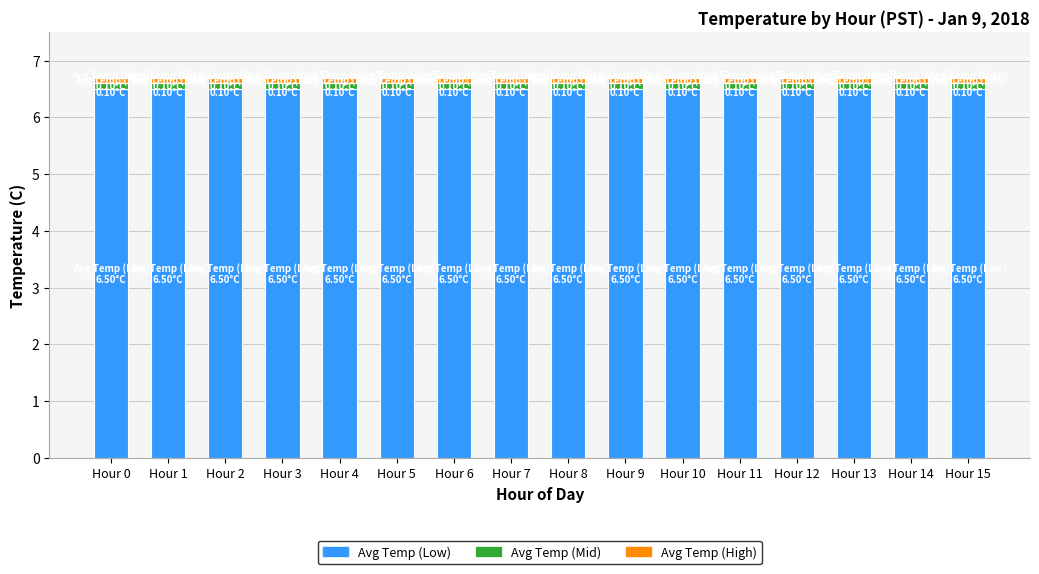

What are all the series names shown in the legend?

Avg Temp (Low), Avg Temp (Mid), Avg Temp (High)